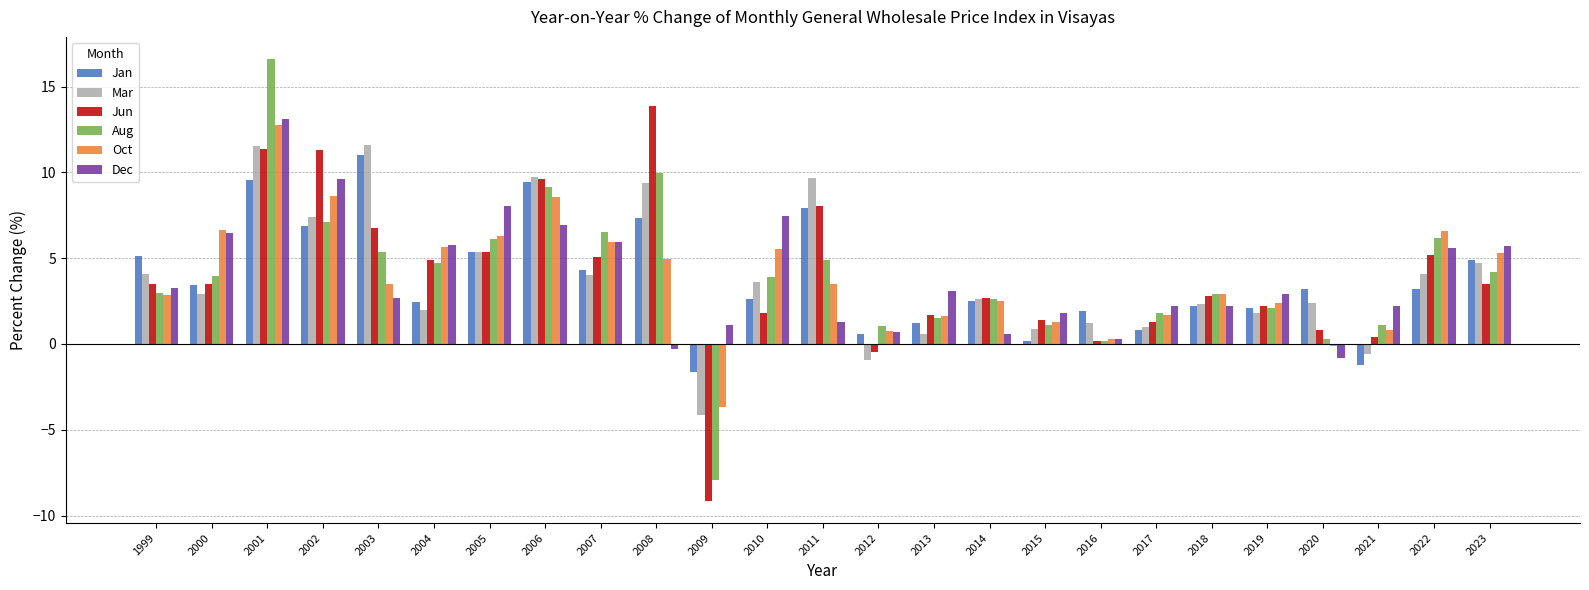

What is the maximum value shown in the chart?

16.6